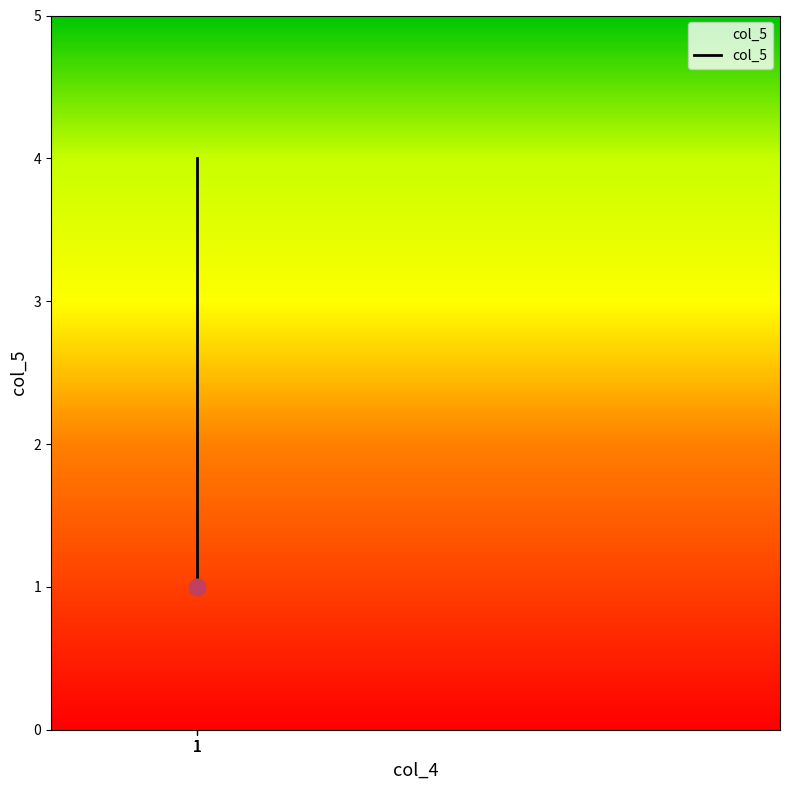

Where does the data first go above 3?

1